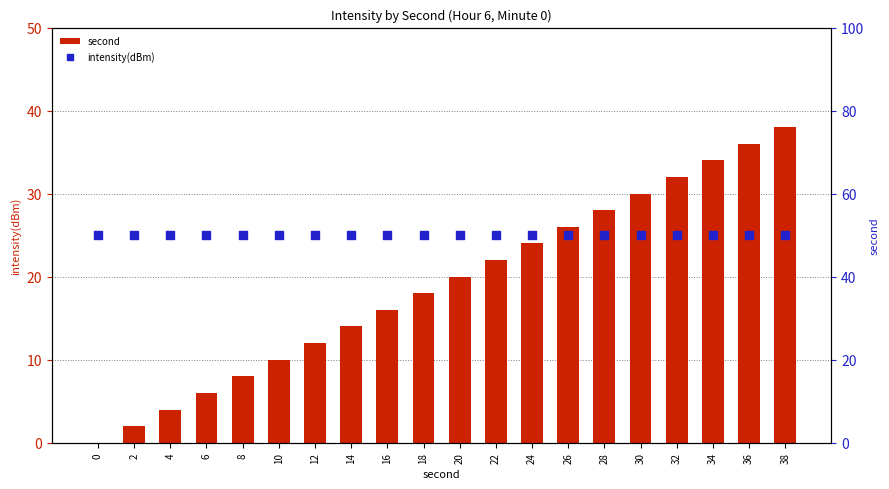

Is the value of second at 16 greater than the value of intensity(dBm) at 4?

No